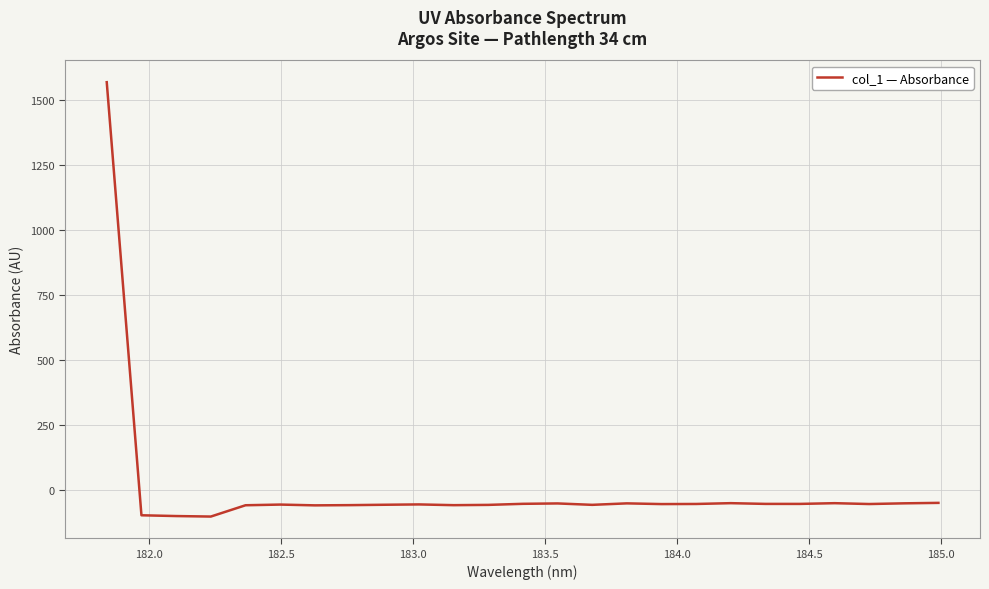

What is the smallest value displayed?

-103.2